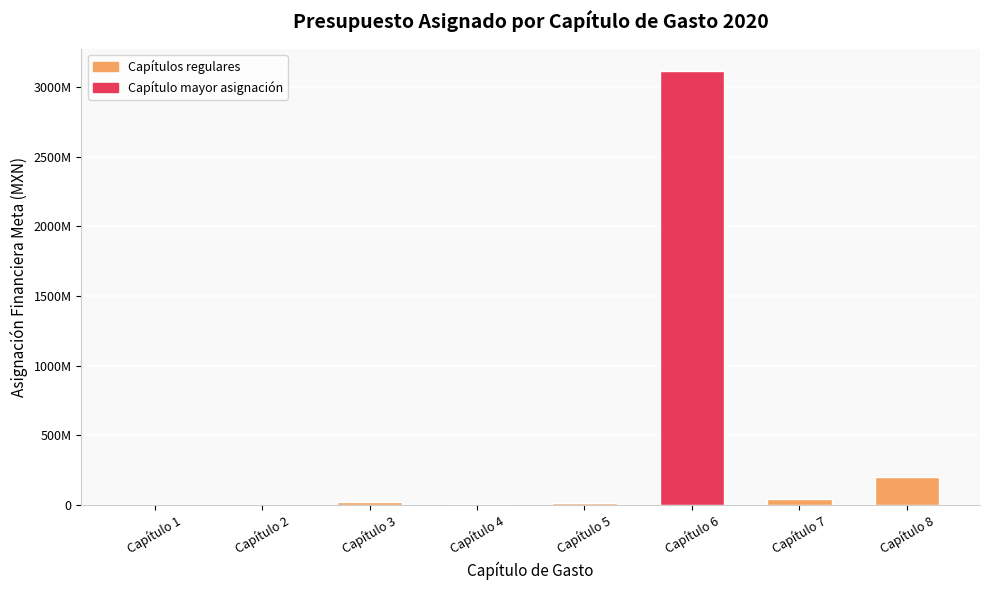

Reading left to right, list all the values displayed in this chart.

150000	150000	16620588	2300000	15000000	3120833952	37410937	200000000